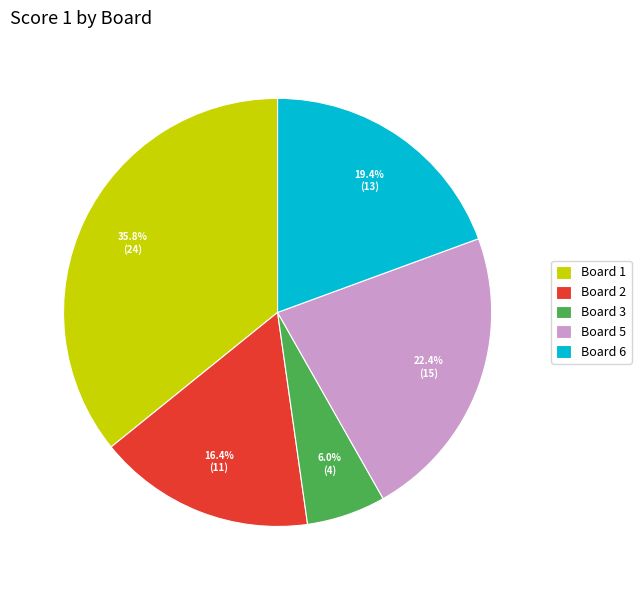

How many segments does this pie chart have?

5